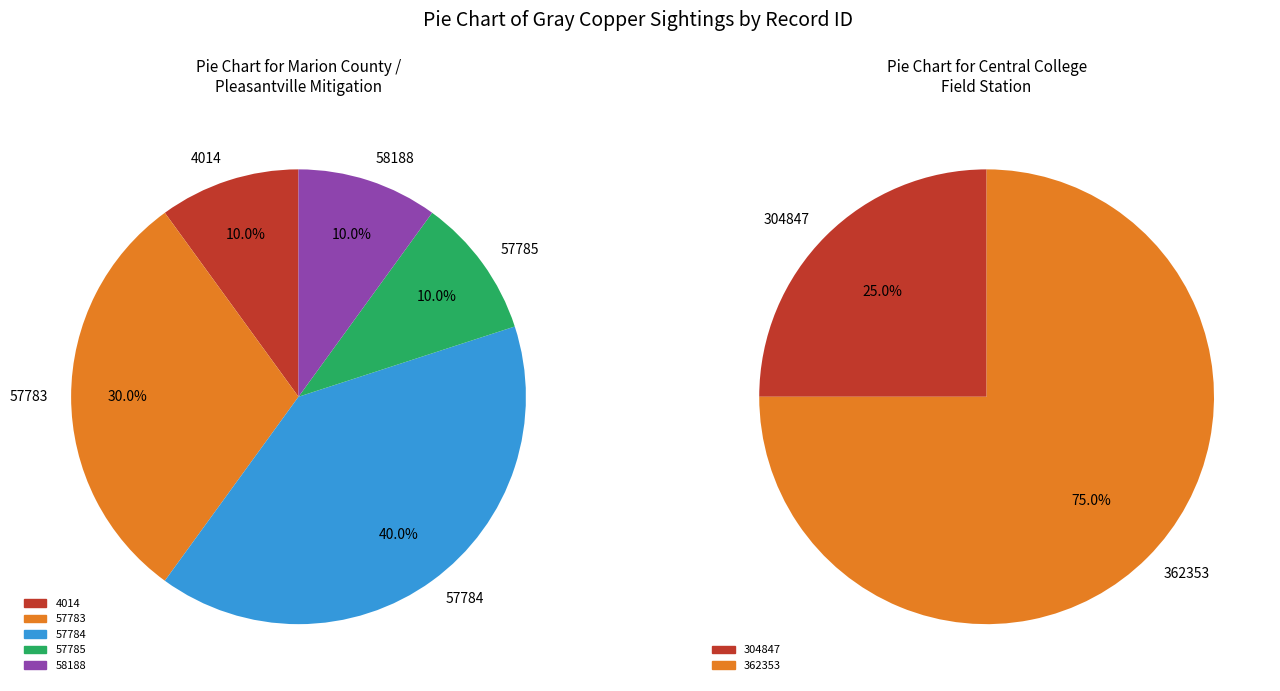

Does 57785 represent more than half of the total?

No